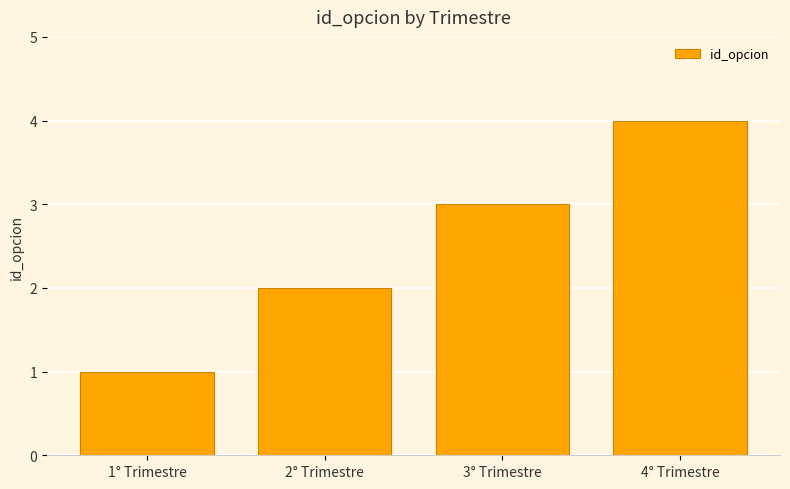

What is the difference between the second highest and second lowest values?

1